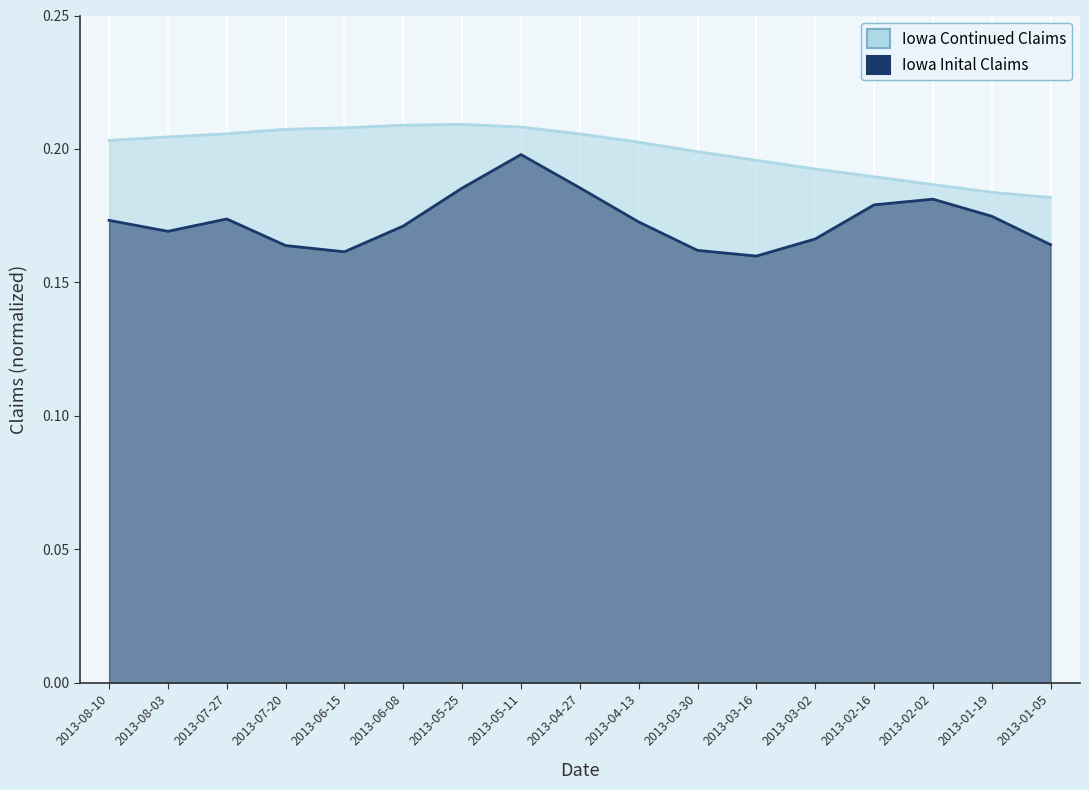

Where is the first local maximum?

2013-05-25